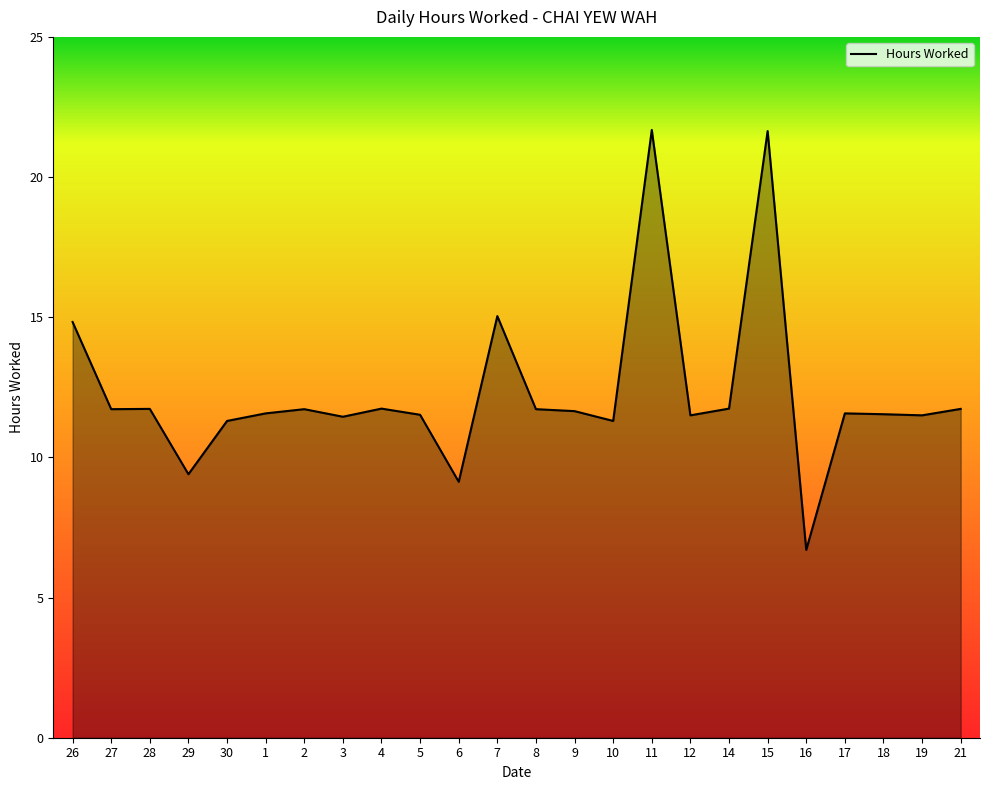

Where does the data first go above 11?

26